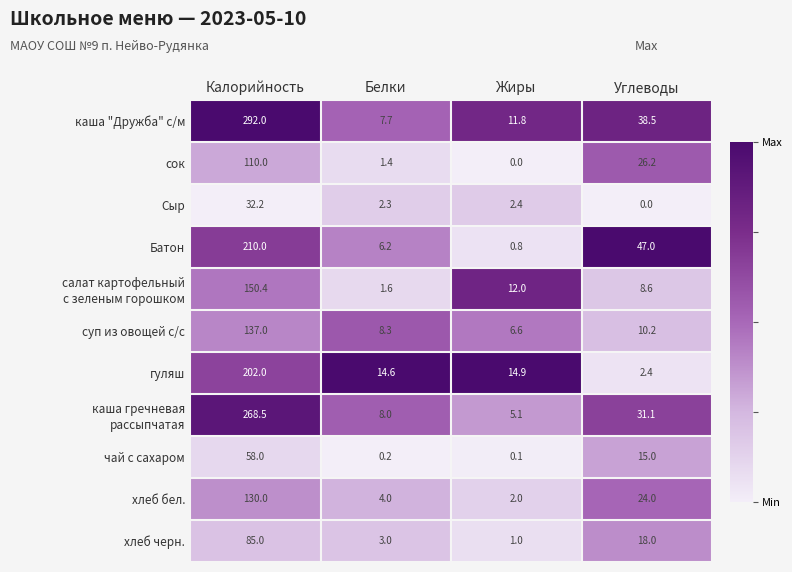

Rank the categories by сок value from lowest to highest.

Жиры, Белки, Углеводы, Калорийность